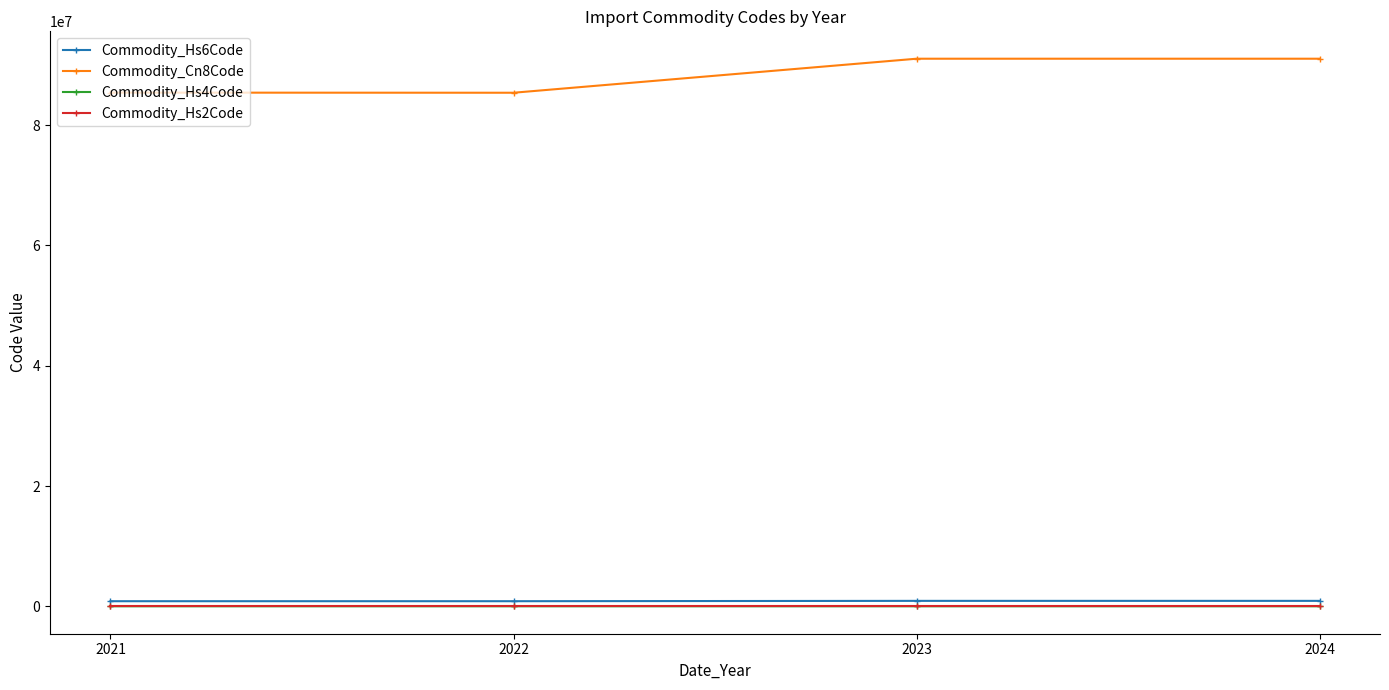

What value does the Commodity_Hs4Code series have at 2024?

9105